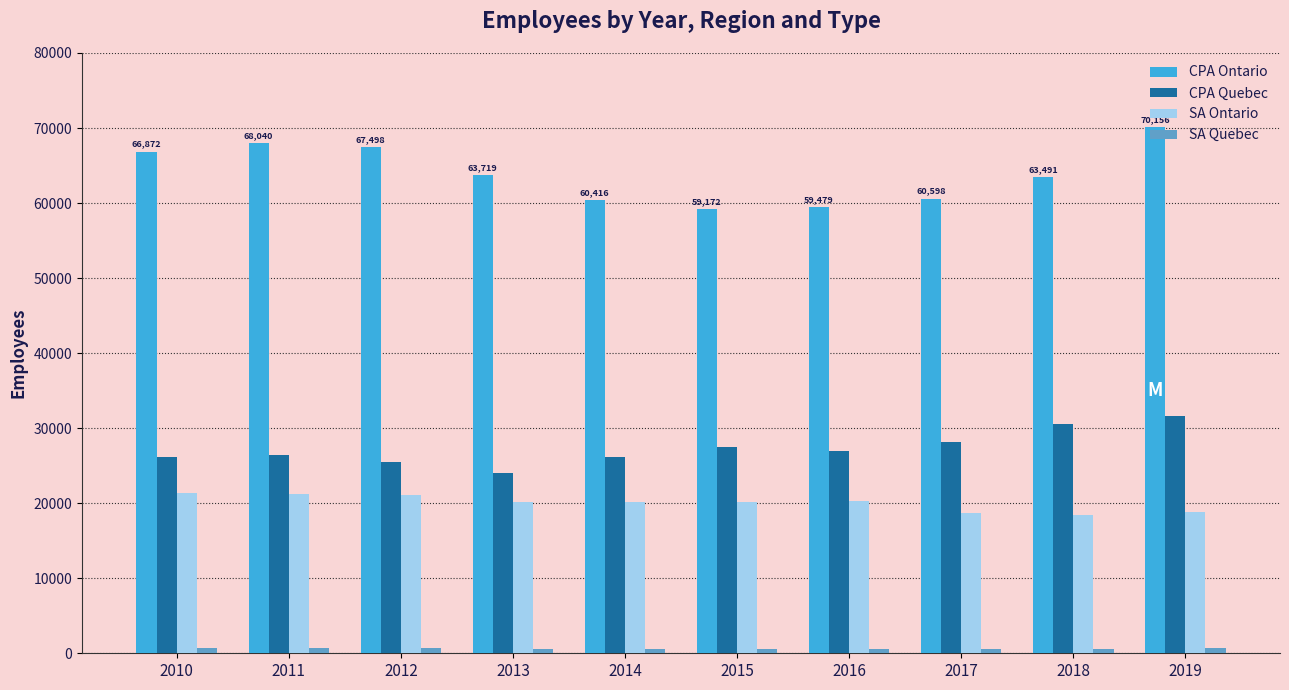

Does the chart contain stacked bars?

No